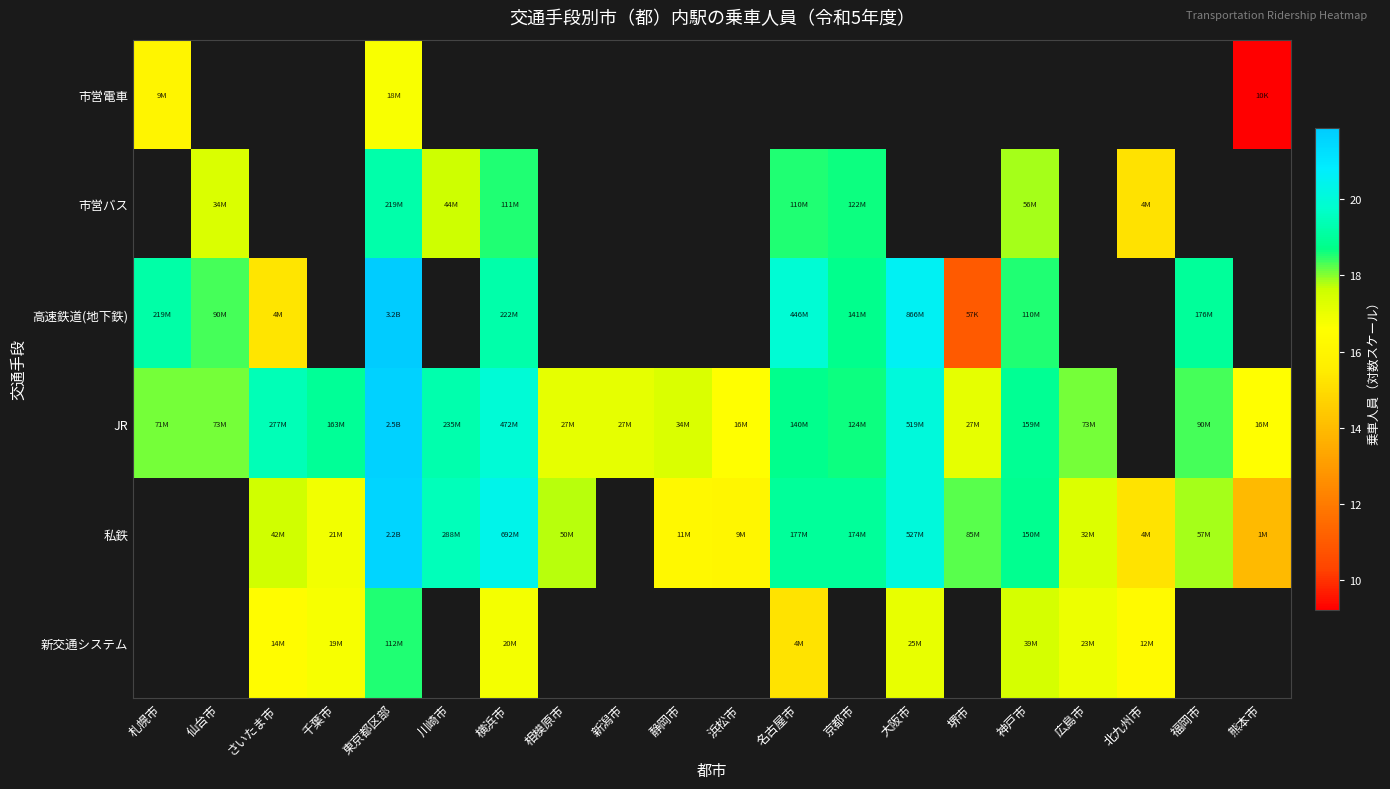

The value of JR at 静岡市 is 17.3. True or false?

True